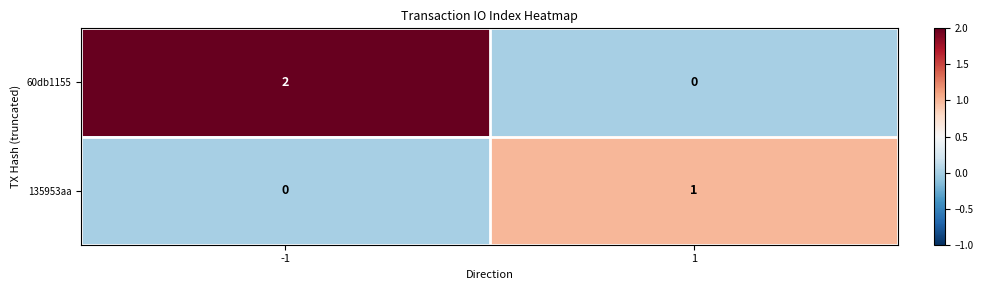

Count the number of categories in the chart.

2